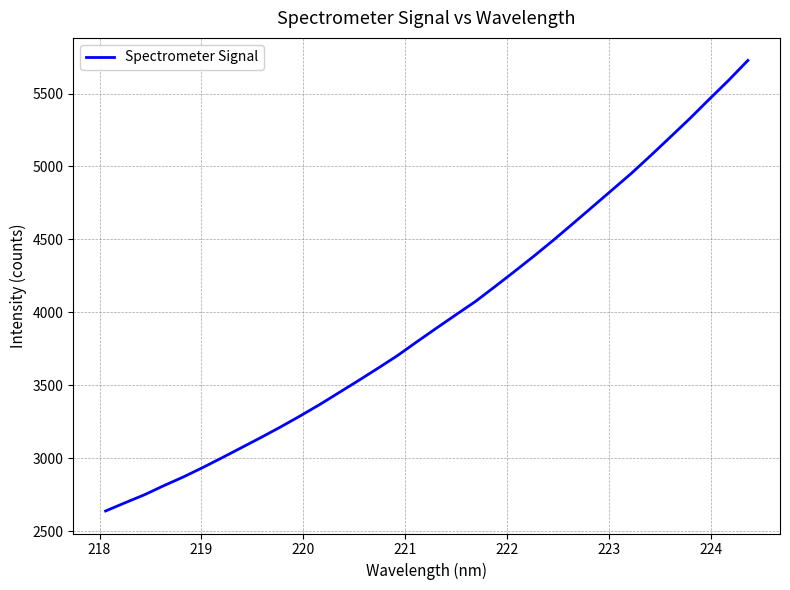

What is the difference between the maximum and minimum values?

3087.9